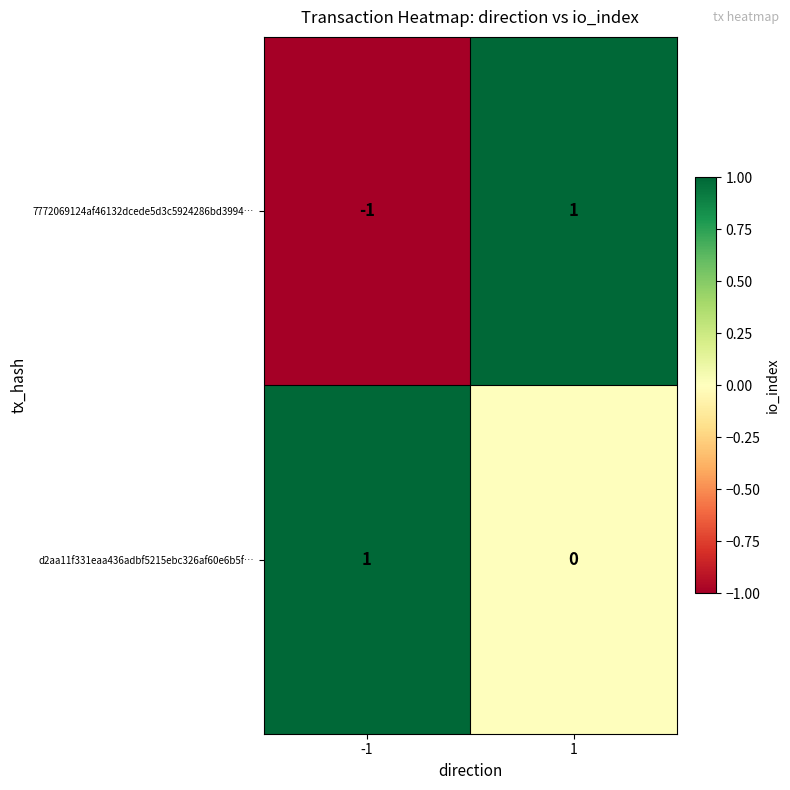

Reading left to right, list all the values displayed in this chart.

7772069124af46132dcede5d3c5924286bd3994…: -1=-1	1=1
d2aa11f331eaa436adbf5215ebc326af60e6b5f…: -1=1	1=0